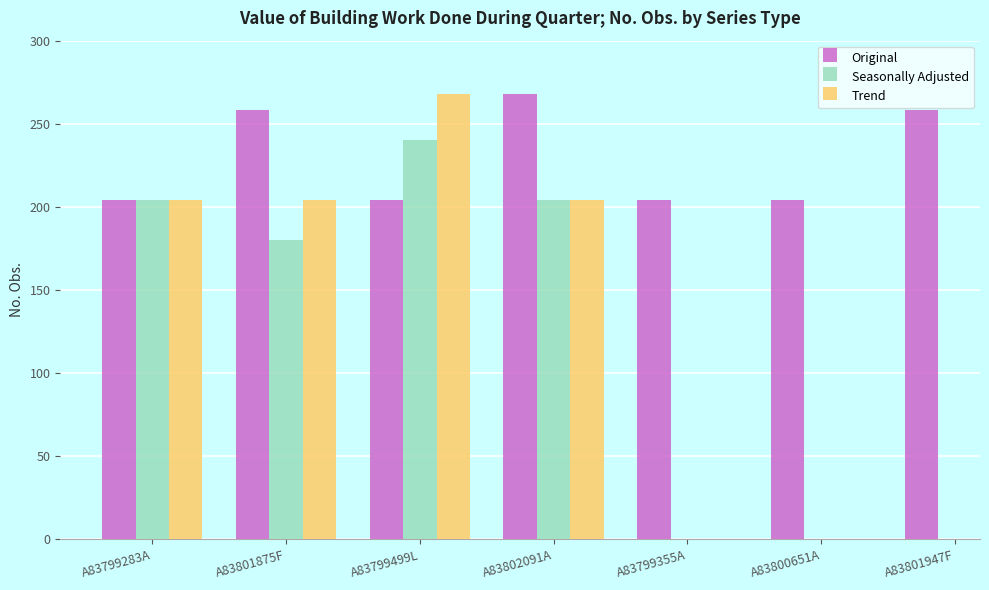

Is it true that Original equals 300 at A83800651A?

False